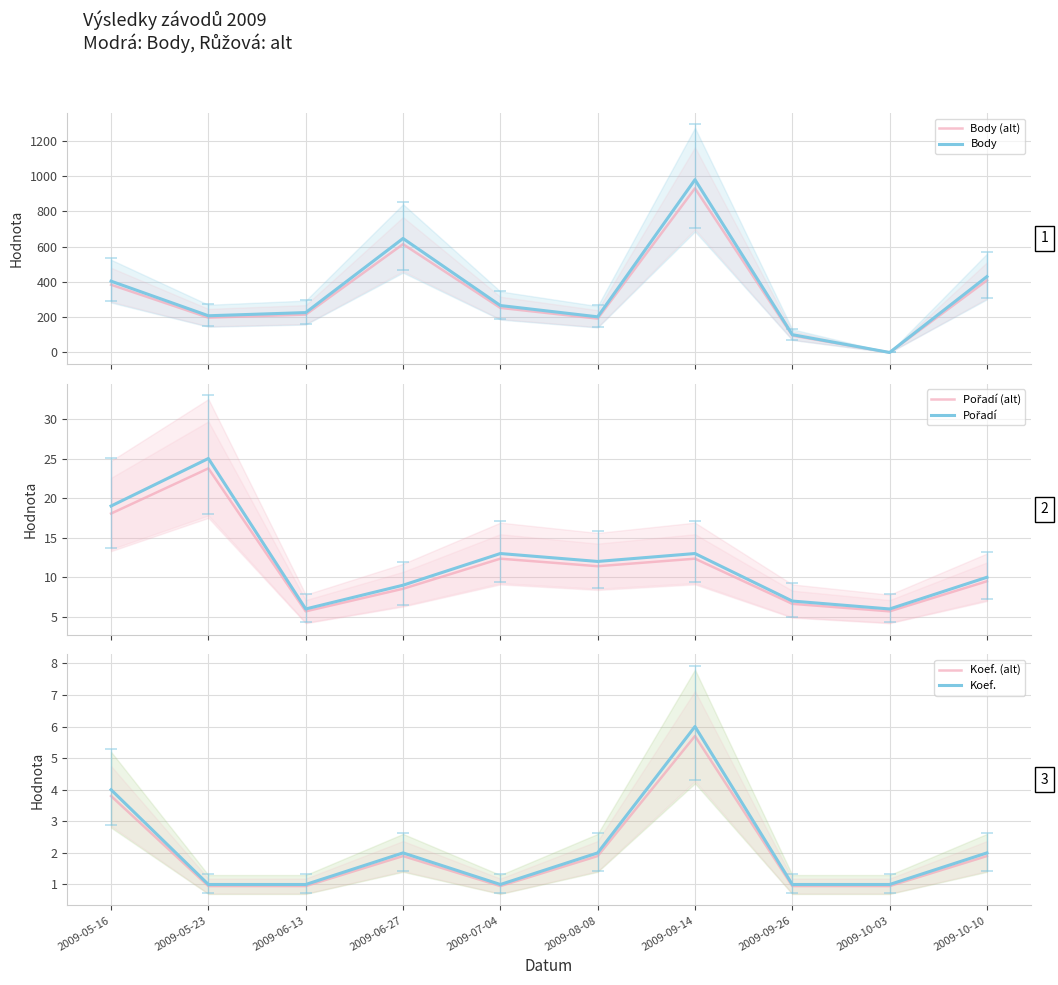

List the labels in order of Koef. (alt) value, largest first.

2009-09-14, 2009-05-16, 2009-06-27, 2009-08-08, 2009-10-10, 2009-05-23, 2009-06-13, 2009-07-04, 2009-09-26, 2009-10-03